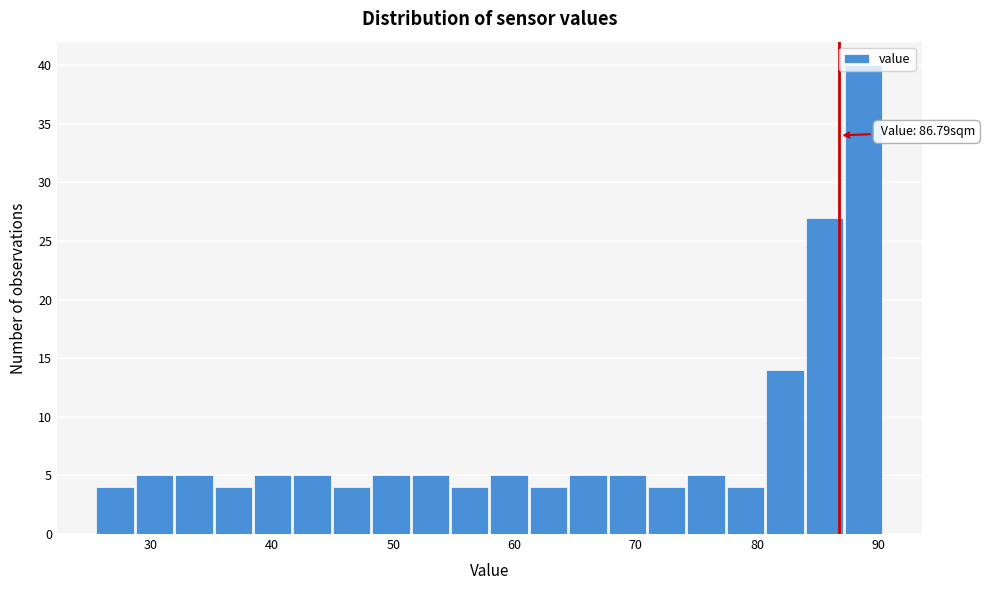

Around what value on the x-axis is the tallest bar? Give the approximate position of its centre, as read against the axis.

89